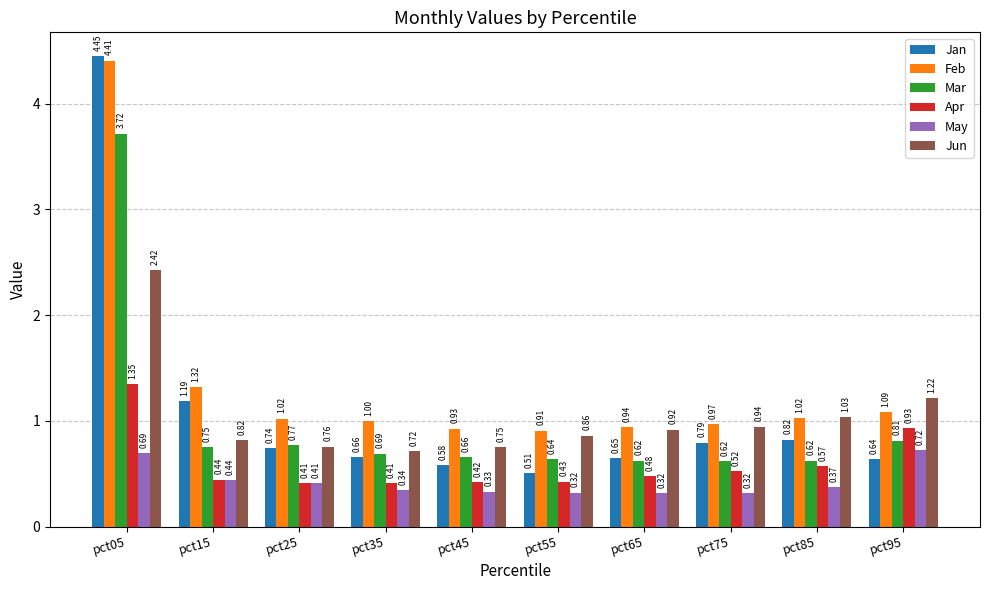

What is the sum of the Jun values at pct55 and pct75?

1.8